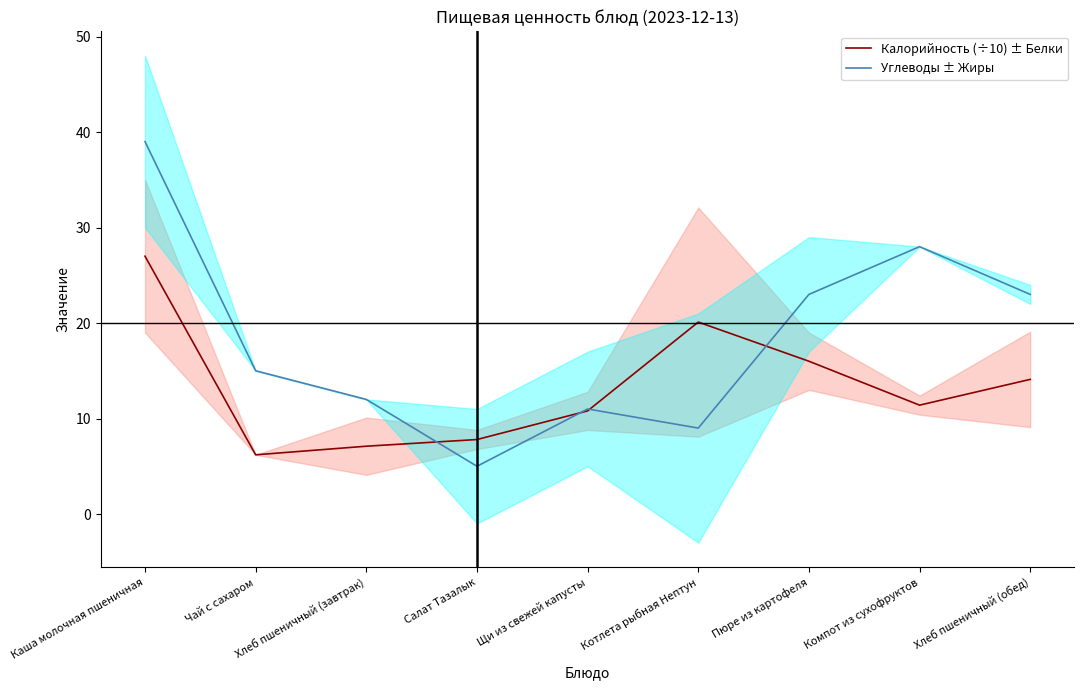

At which label does Углеводы ± Жиры reach its minimum?

Салат Тазалык